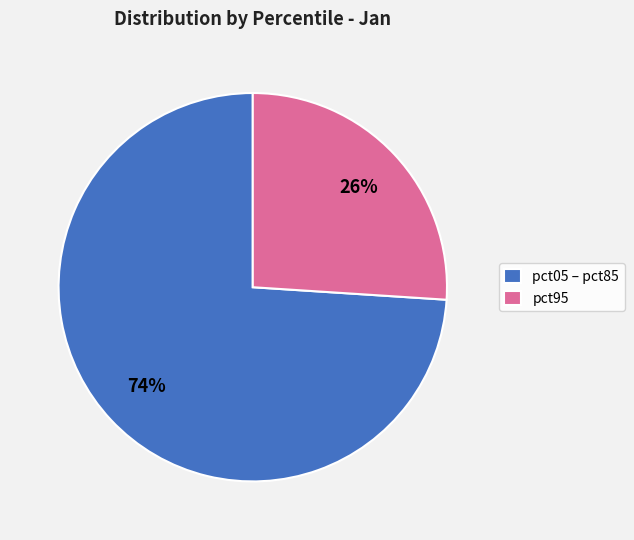

Is pct95 the majority of the pie?

No